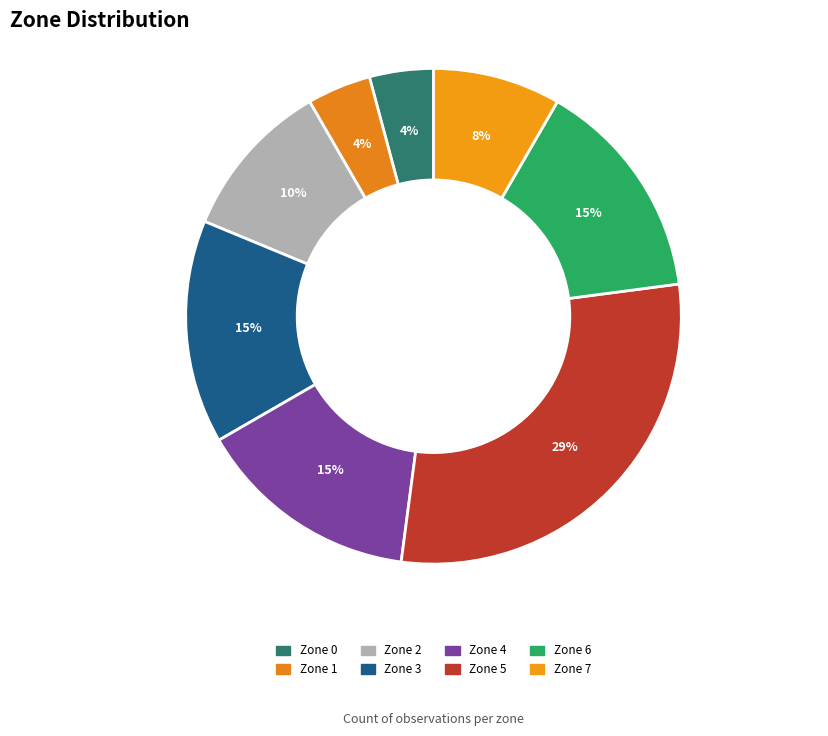

What percentage is the Zone 2 slice, to the nearest percent?

10%